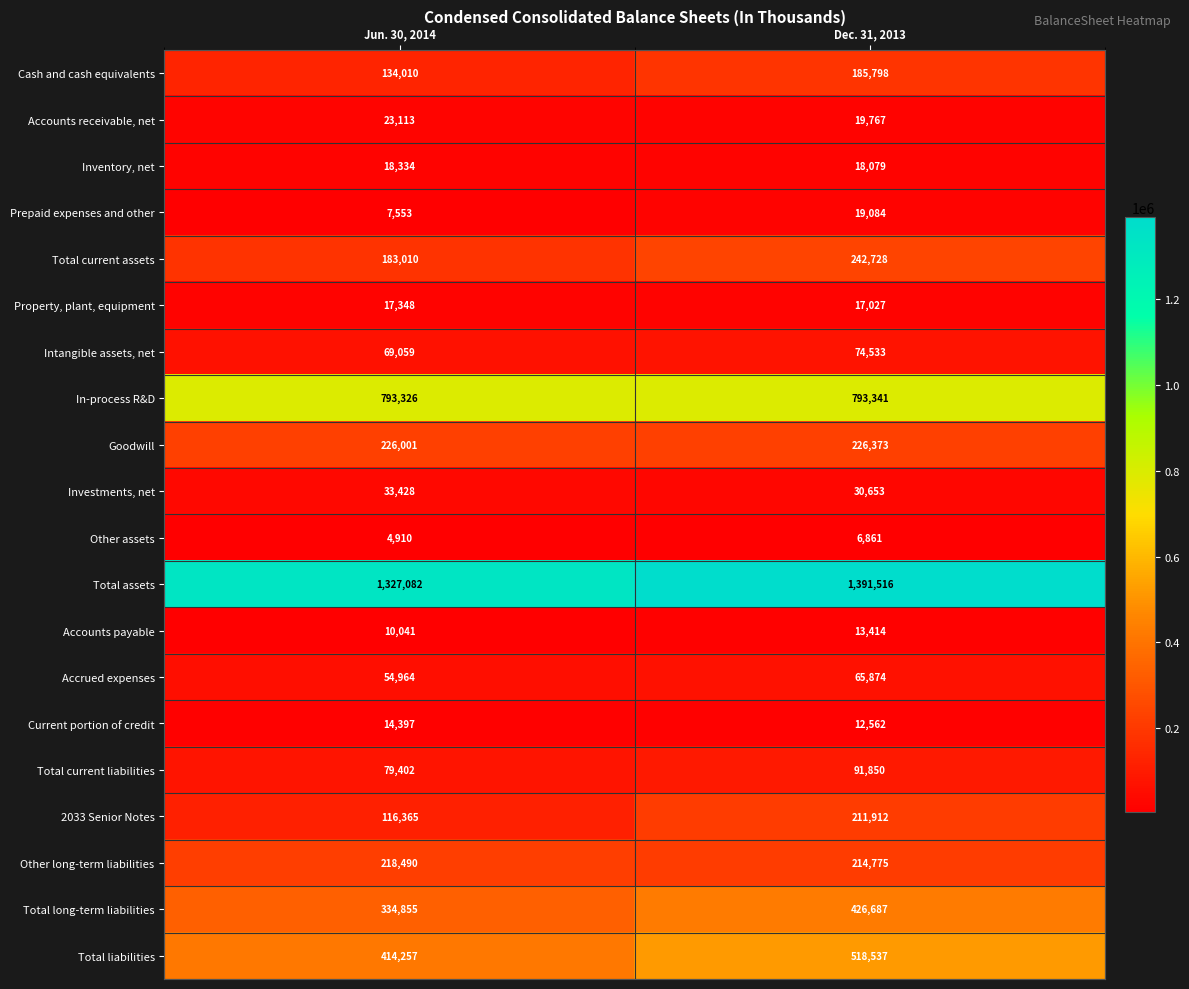

List the series in order of their peak value, highest first.

Total assets, In-process R&D, Total liabilities, Total long-term liabilities, Total current assets, Goodwill, Other long-term liabilities, 2033 Senior Notes, Cash and cash equivalents, Total current liabilities, Intangible assets, net, Accrued expenses, Investments, net, Accounts receivable, net, Prepaid expenses and other, Inventory, net, Property, plant, equipment, Current portion of credit, Accounts payable, Other assets